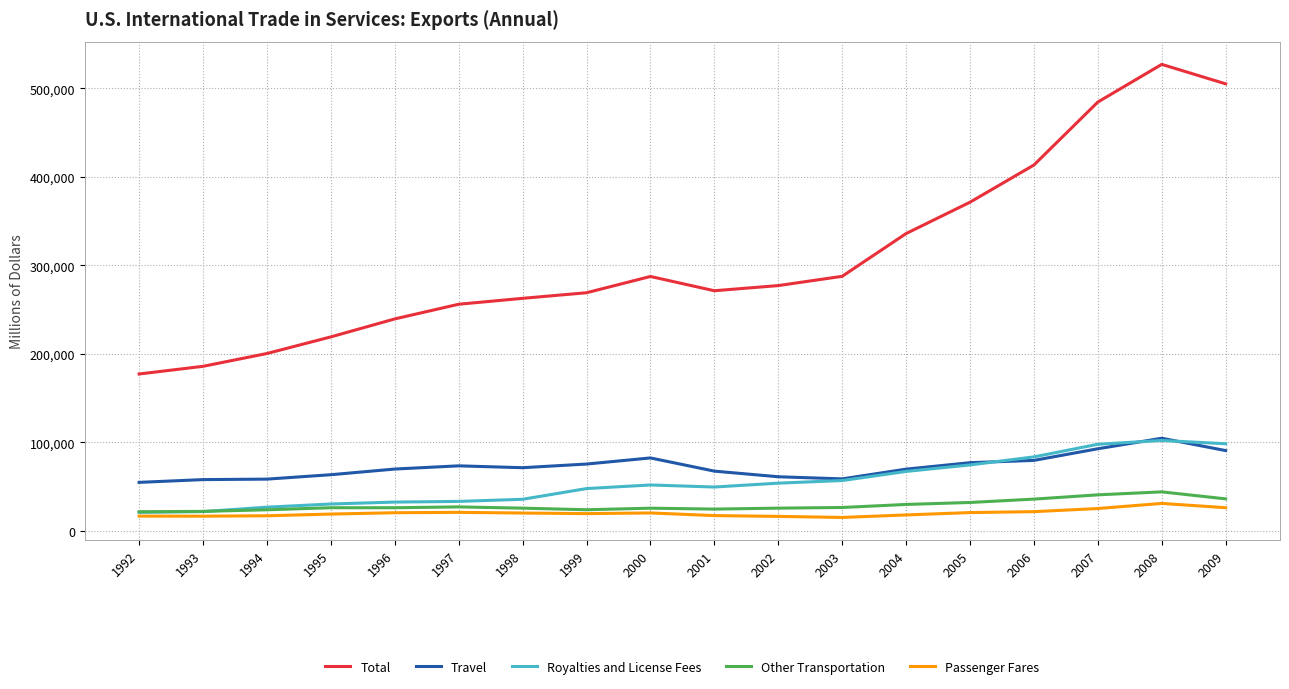

What is the difference between the highest and lowest values at 1994?

183398